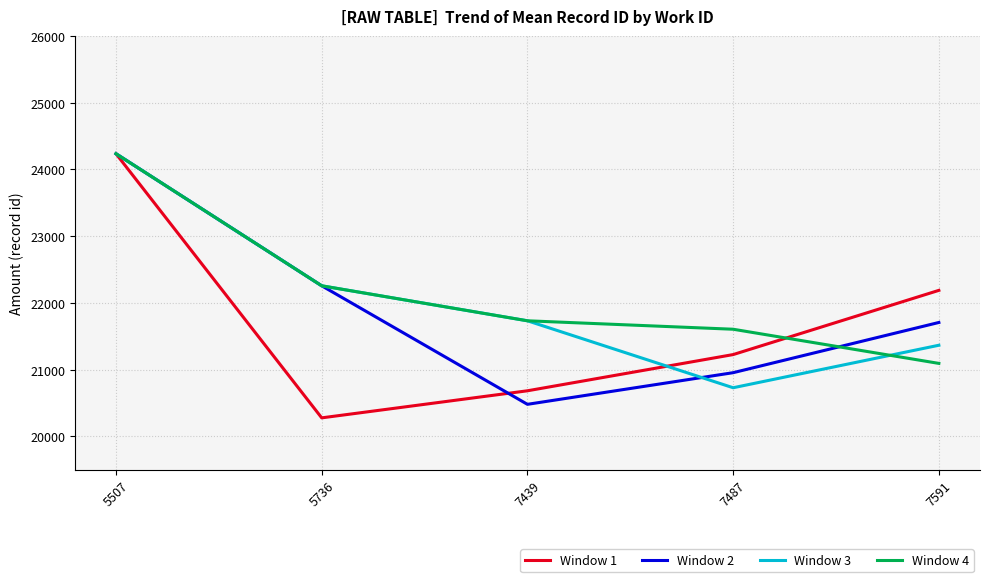

True or false: Window 3 has more than 2 interior local peaks.

False